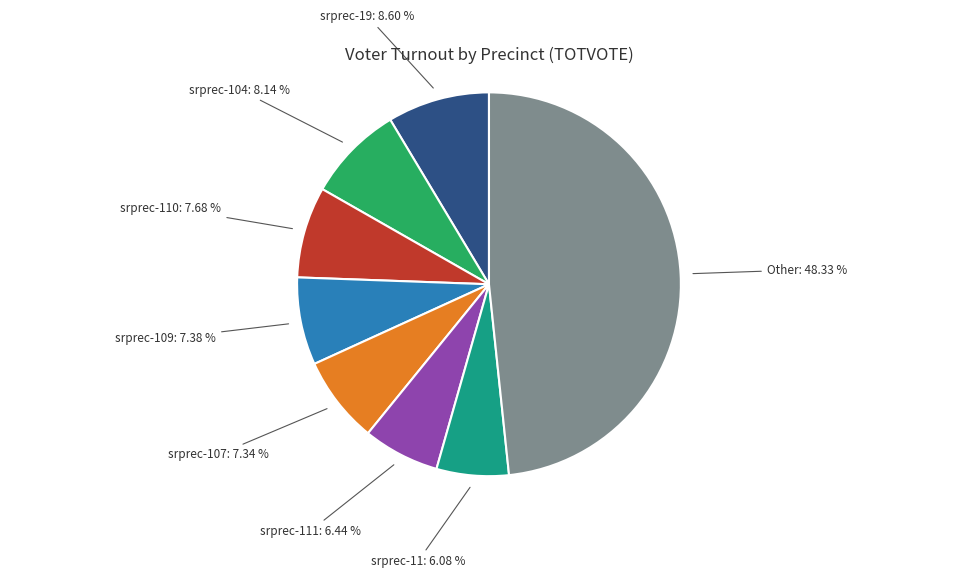

Is there any slice that represents more than half of the pie?

No